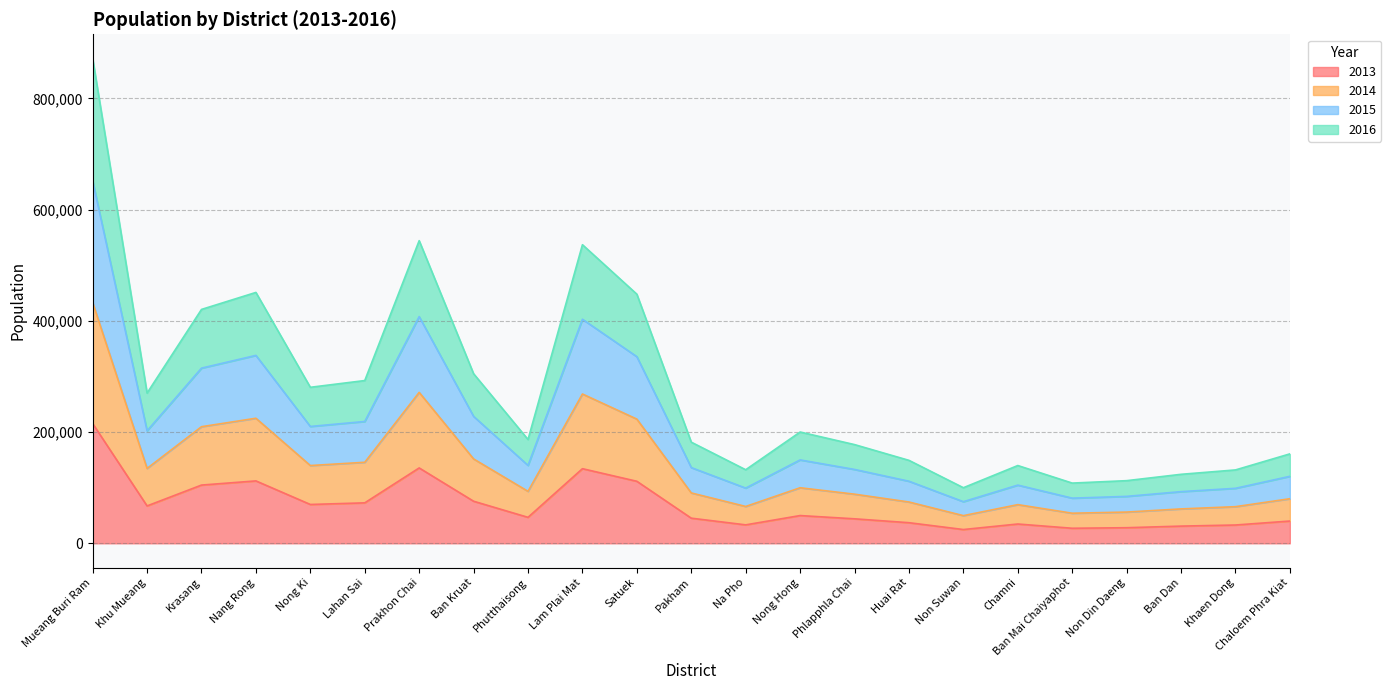

Reading right to left, what are all the values shown in this chart?

2013: Chaloem Phra Kiat=40030	Khaen Dong=32904	Ban Dan=30931	Non Din Daeng=28043	Ban Mai Chaiyaphot=27065	Chamni=34709	Non Suwan=24780	Huai Rat=37053	Phlapphla Chai=44041	Nong Hong=49893	Na Pho=33175	Pakham=45189	Satuek=111519	Lam Plai Mat=134168	Phutthaisong=46695	Ban Kruat=75655	Prakhon Chai=135516	Lahan Sai=72744	Nong Ki=69823	Nang Rong=112198	Krasang=104709	Khu Mueang=67219	Mueang Buri Ram=215379
2014: Chaloem Phra Kiat=160810	Khaen Dong=131940	Ban Dan=124066	Non Din Daeng=112644	Ban Mai Chaiyaphot=108279	Chamni=139842	Non Suwan=99964	Huai Rat=149161	Phlapphla Chai=177473	Nong Hong=200090	Na Pho=132269	Pakham=181834	Satuek=447898	Lam Plai Mat=536870	Phutthaisong=186629	Ban Kruat=304900	Prakhon Chai=544139	Lahan Sai=292638	Nong Ki=280501	Nang Rong=451074	Krasang=420512	Khu Mueang=270107	Mueang Buri Ram=871604
2015: Chaloem Phra Kiat=120430	Khaen Dong=98868	Ban Dan=92892	Non Din Daeng=84369	Ban Mai Chaiyaphot=81201	Chamni=104625	Non Suwan=74841	Huai Rat=111618	Phlapphla Chai=132802	Nong Hong=149927	Na Pho=99282	Pakham=136145	Satuek=335551	Lam Plai Mat=402856	Phutthaisong=140072	Ban Kruat=228219	Prakhon Chai=407583	Lahan Sai=219033	Nong Ki=210073	Nang Rong=337844	Krasang=314948	Khu Mueang=202272	Mueang Buri Ram=651896
2016: Chaloem Phra Kiat=80158	Khaen Dong=65859	Ban Dan=61839	Non Din Daeng=56163	Ban Mai Chaiyaphot=54111	Chamni=69534	Non Suwan=49754	Huai Rat=74269	Phlapphla Chai=88334	Nong Hong=99880	Na Pho=66255	Pakham=90565	Satuek=223293	Lam Plai Mat=268442	Phutthaisong=93433	Ban Kruat=151707	Prakhon Chai=271351	Lahan Sai=145694	Nong Ki=139815	Nang Rong=224839	Krasang=209658	Khu Mueang=134639	Mueang Buri Ram=433094